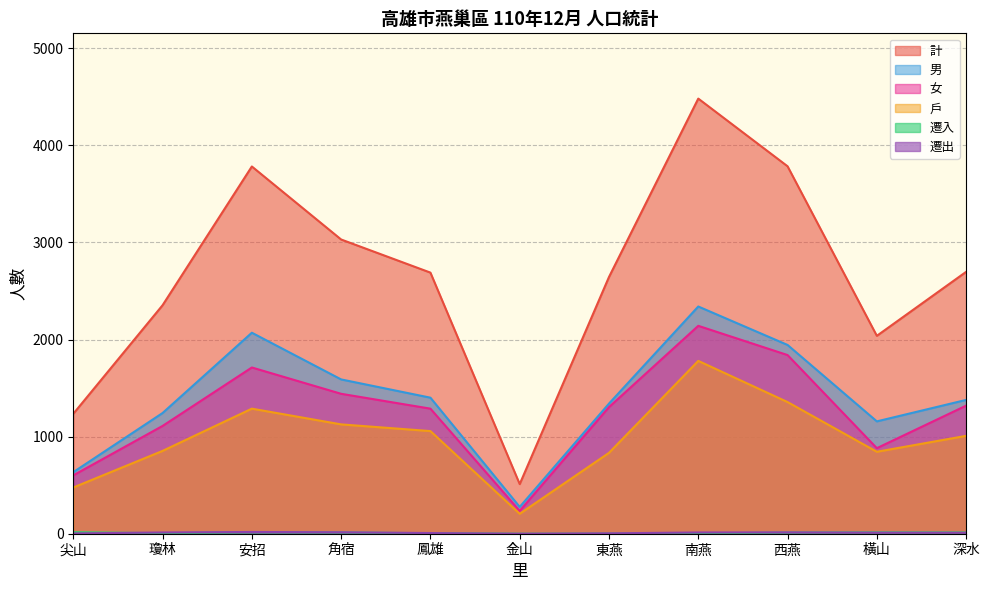

Between 東燕 and 西燕, which series saw the biggest shift?

計